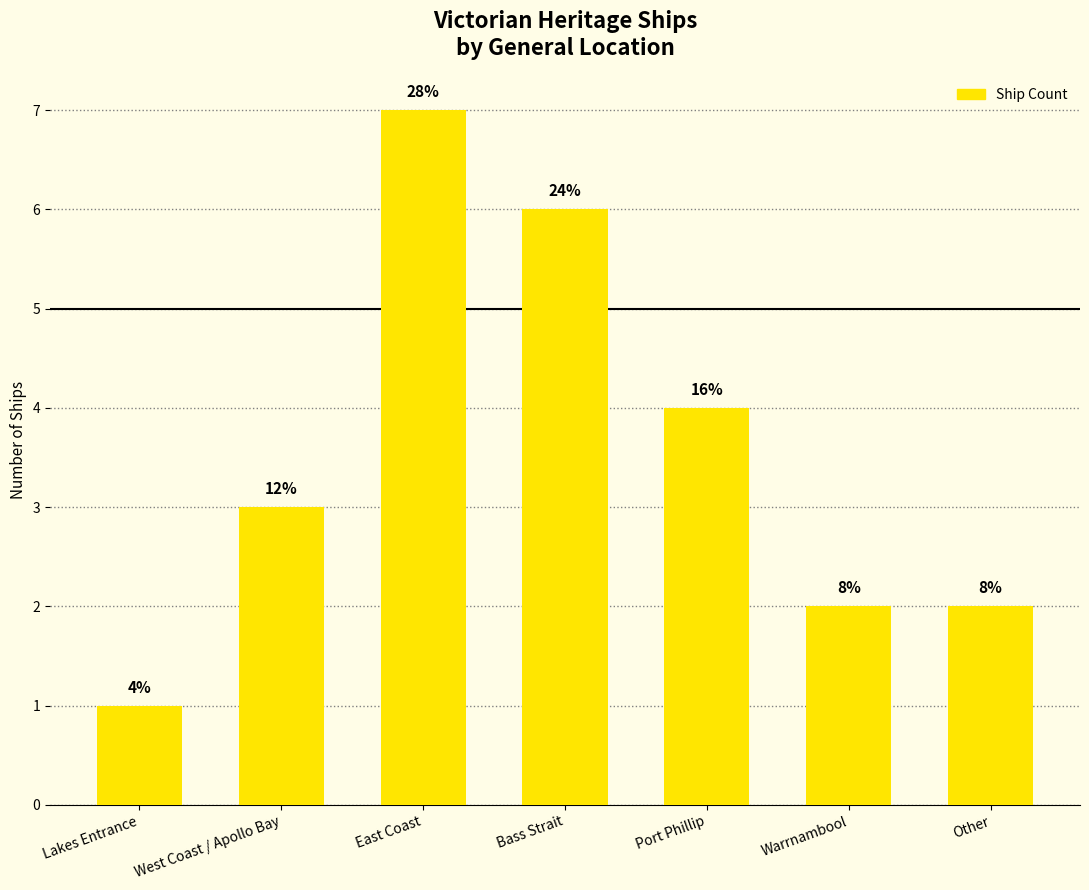

What is the change in value from West Coast / Apollo Bay to Bass Strait?

+3